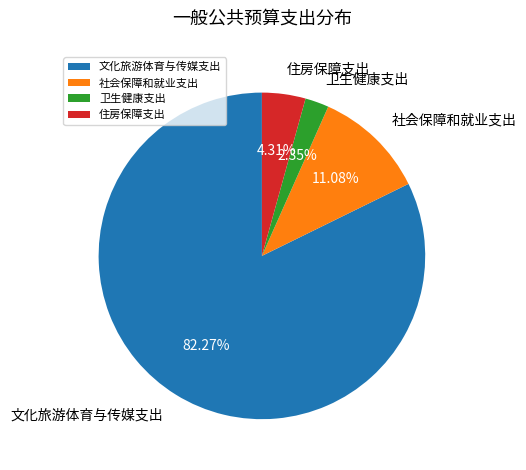

How many segments does this pie chart have?

4